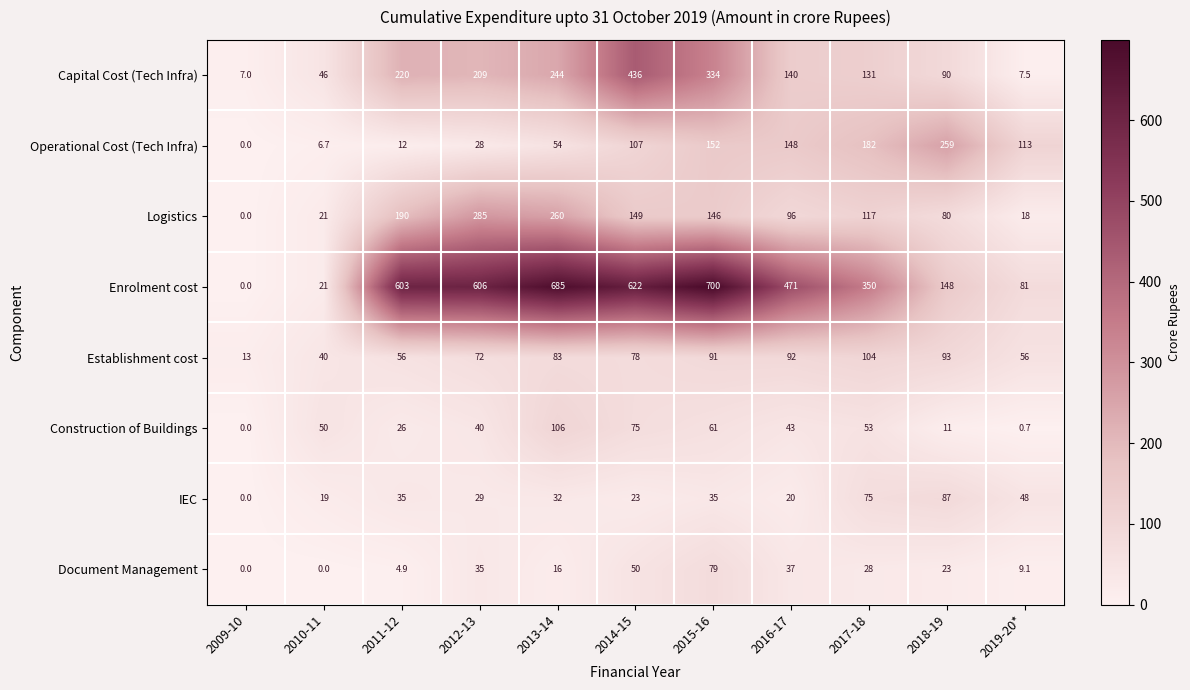

The value of Enrolment cost at 2015-16 is 1136.5. True or false?

False